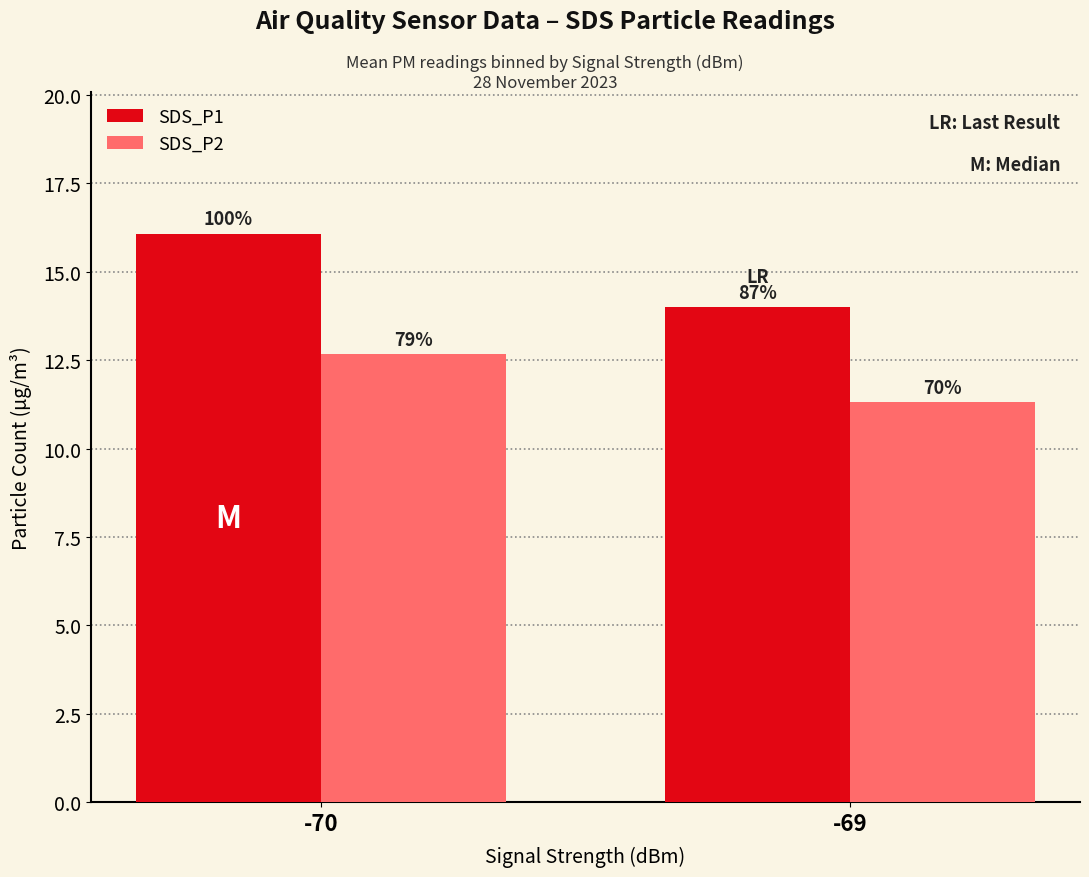

Reading right to left, list all the values displayed in this chart.

SDS_P1: -69=14.0	-70=16.1
SDS_P2: -69=11.3	-70=12.7